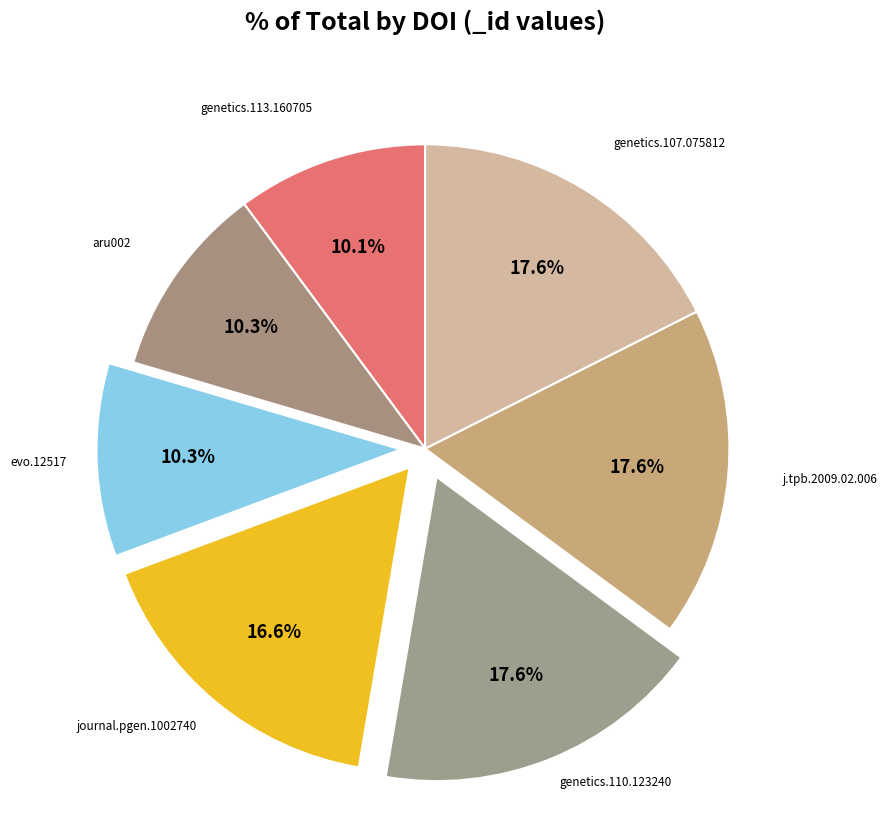

Is there a majority slice in this chart?

No